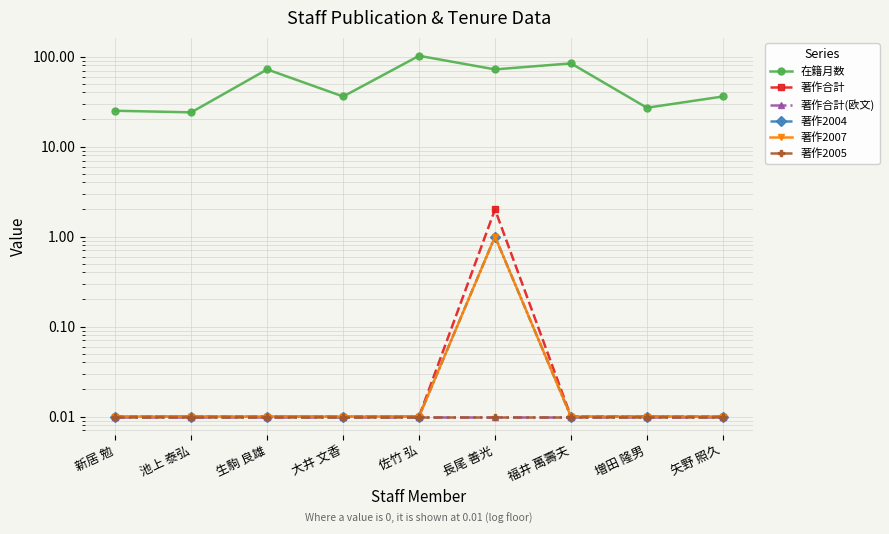

What is the label of the 2nd point from the right?

増田 隆男